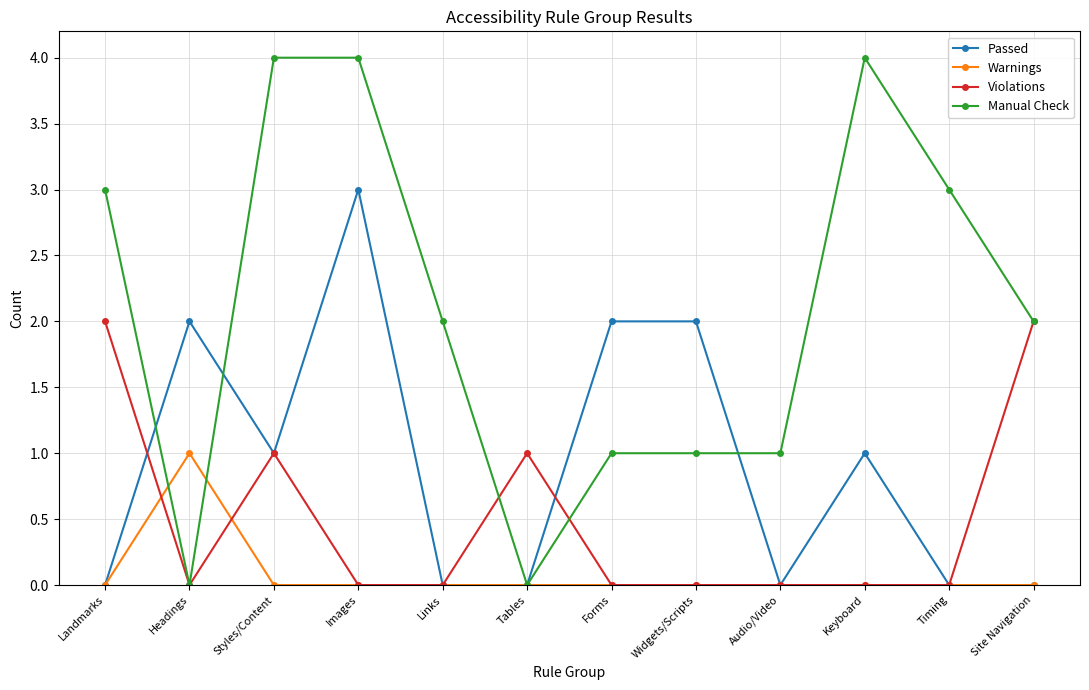

What are all the series names shown in the legend?

Passed, Warnings, Violations, Manual Check